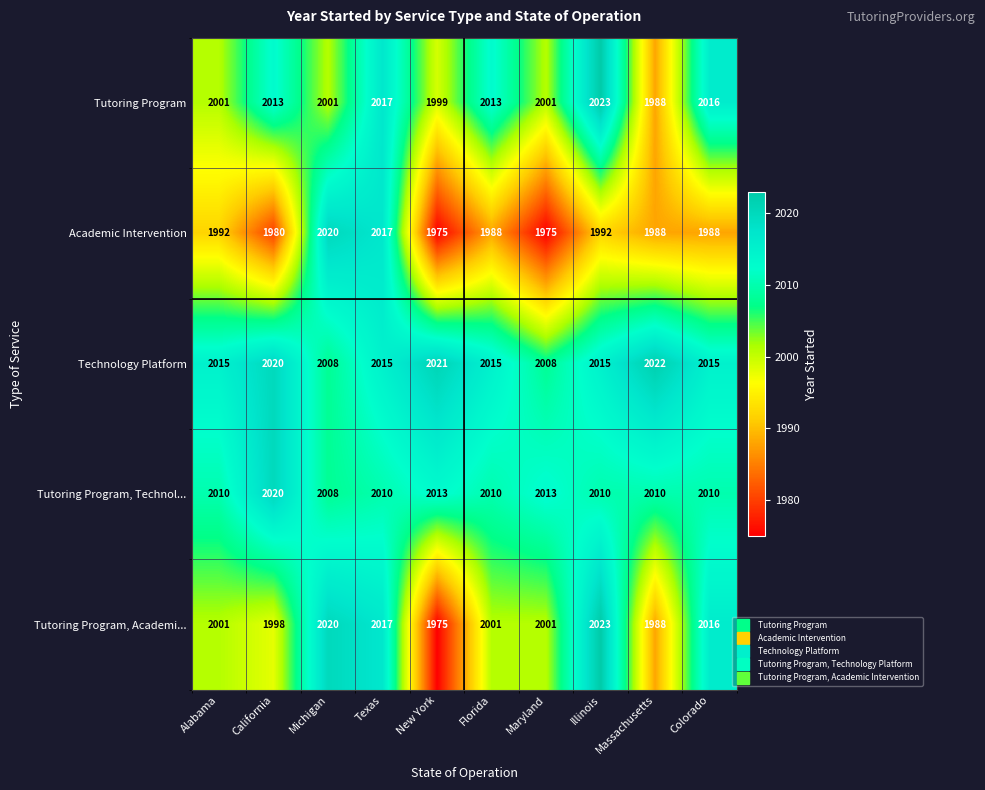

What value does the Technology Platform series have at California, to the nearest 10?

2020